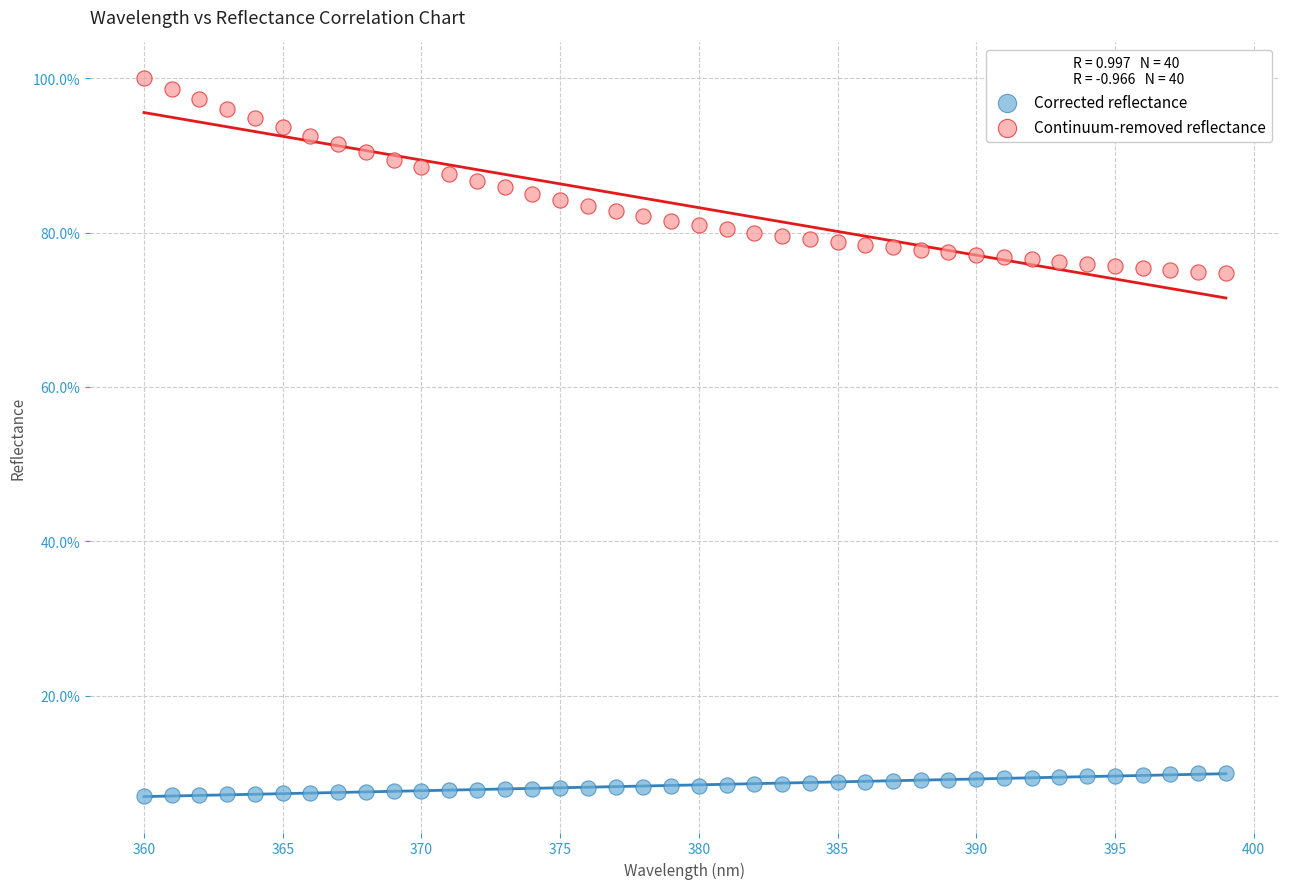

Which series contains the lowest Y value?

Corrected reflectance